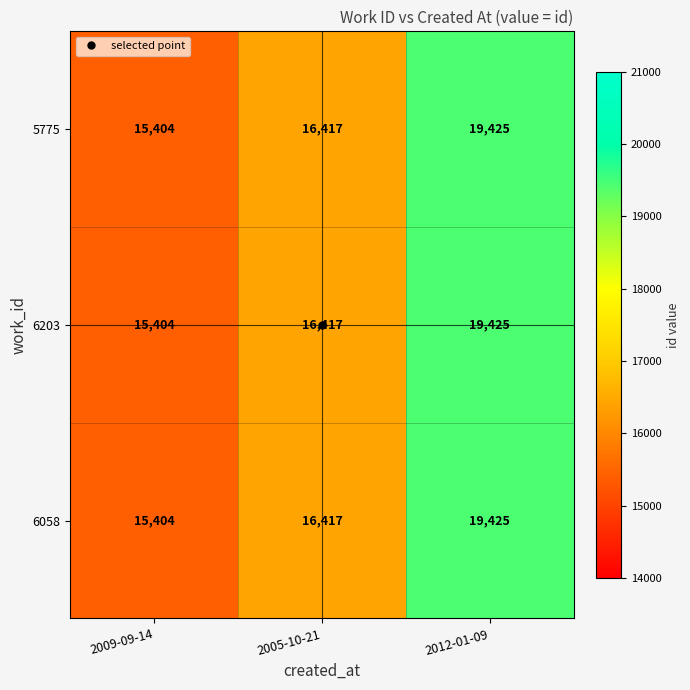

What is the difference between the maximum and minimum values in the 5775 series?

4021